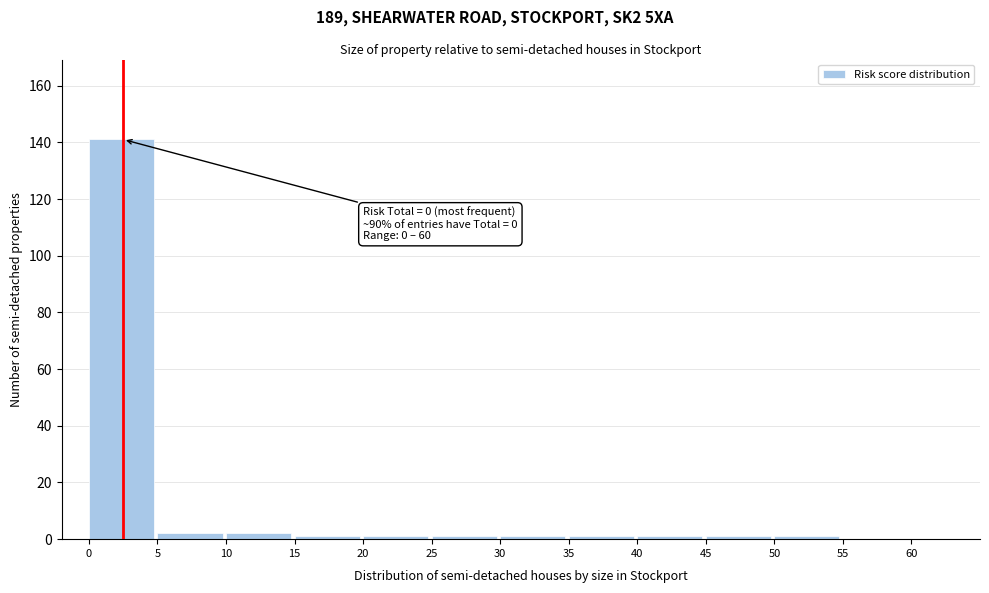

Reading right to left, what are all the values shown in this chart?

55=0	50=1	45=1	40=1	35=1	30=1	25=1	20=1	15=1	10=2	5=2	0=141